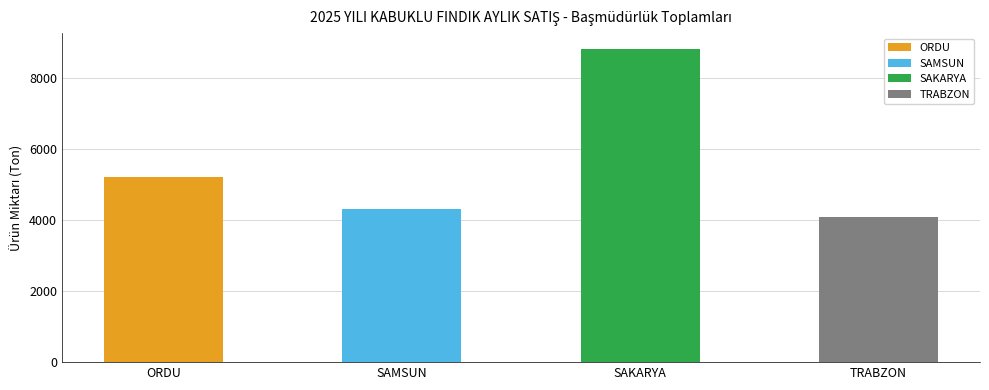

What position from the right is TRABZON?

1